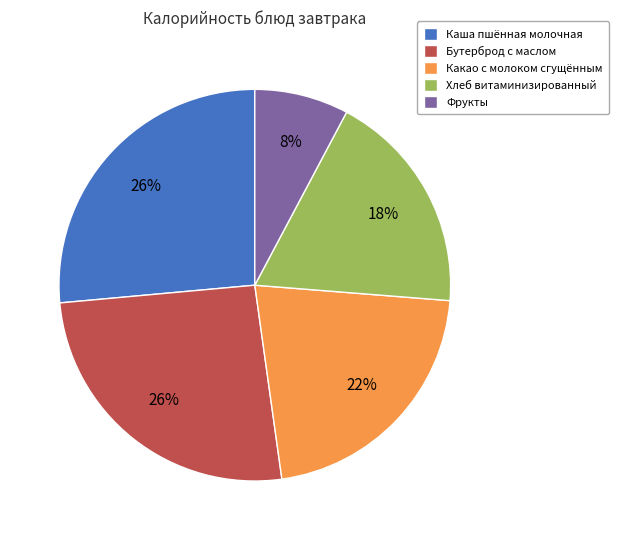

The Бутерброд с маслом slice represents 37% of the pie. True or false?

False